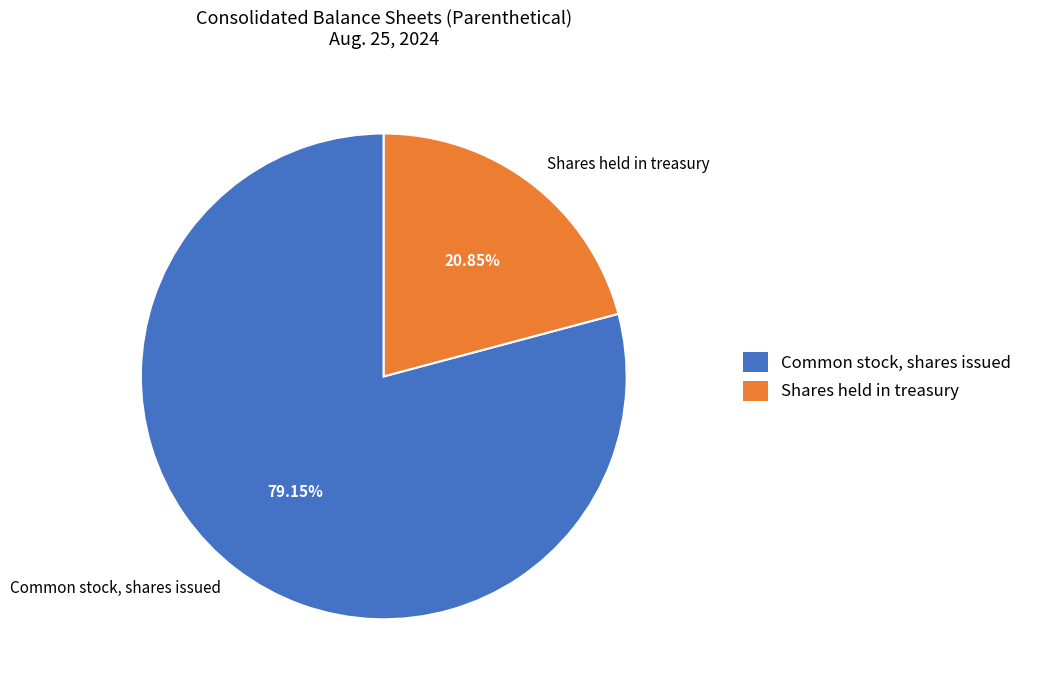

What is the smallest slice in the pie chart?

Shares held in treasury